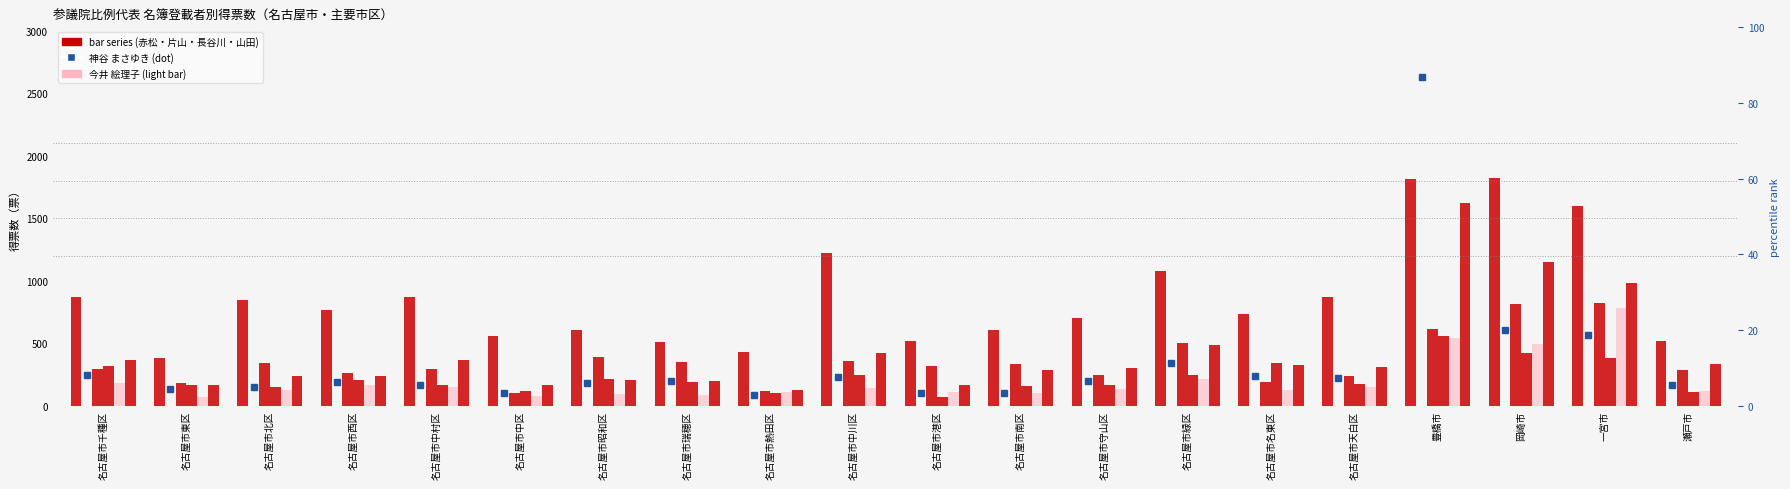

What is the average value of the 長谷川　ひではる series?

353.1